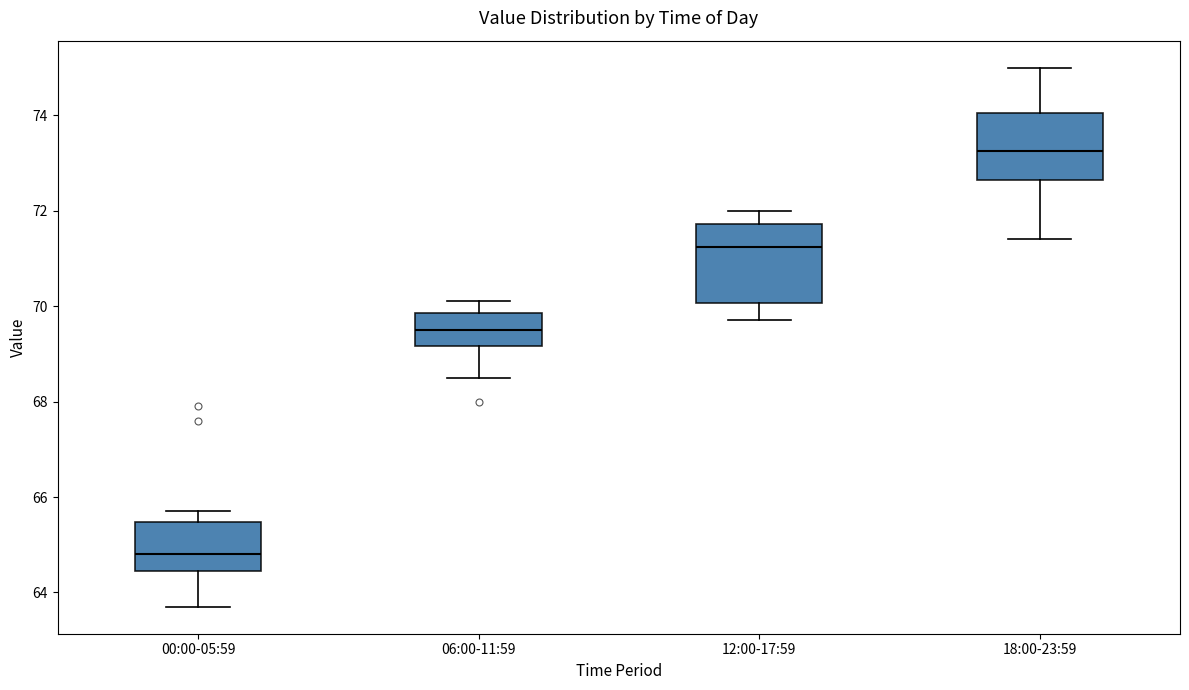

Reading left to right, read every box against the y-axis: the position of its median line, the range the box covers, and the ends of its whiskers. The values are not printed on the chart, so give them approximately, as read against the axis.

00:00-05:59: median 64.8, box 64.4 to 65.4, whiskers 63.8 to 65.8
06:00-11:59: median 69.6, box 69.2 to 69.8, whiskers 68.6 to 70.2
12:00-17:59: median 71.2, box 70.0 to 71.8, whiskers 69.8 to 72.0
18:00-23:59: median 73.2, box 72.6 to 74.0, whiskers 71.4 to 75.0